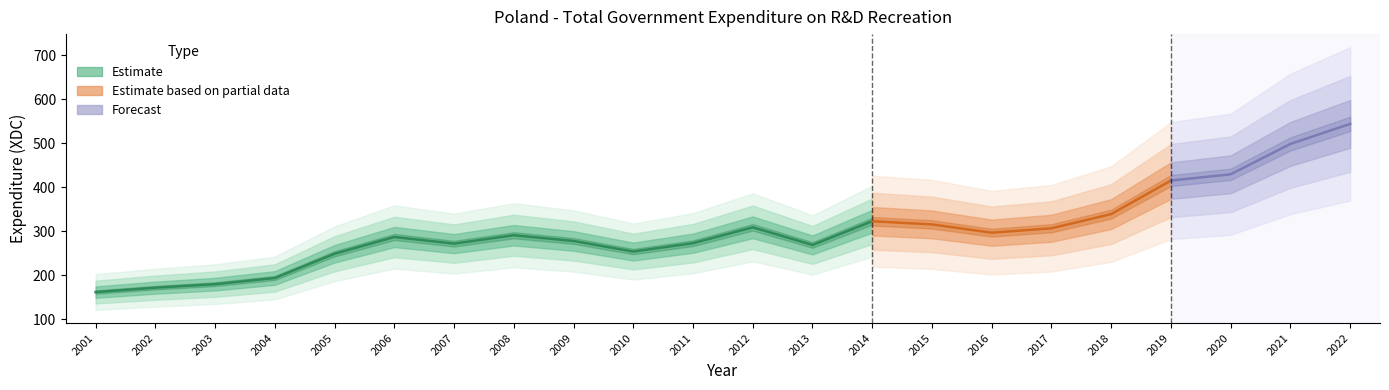

True or false: there are more than 0 points higher than both neighbors.

True